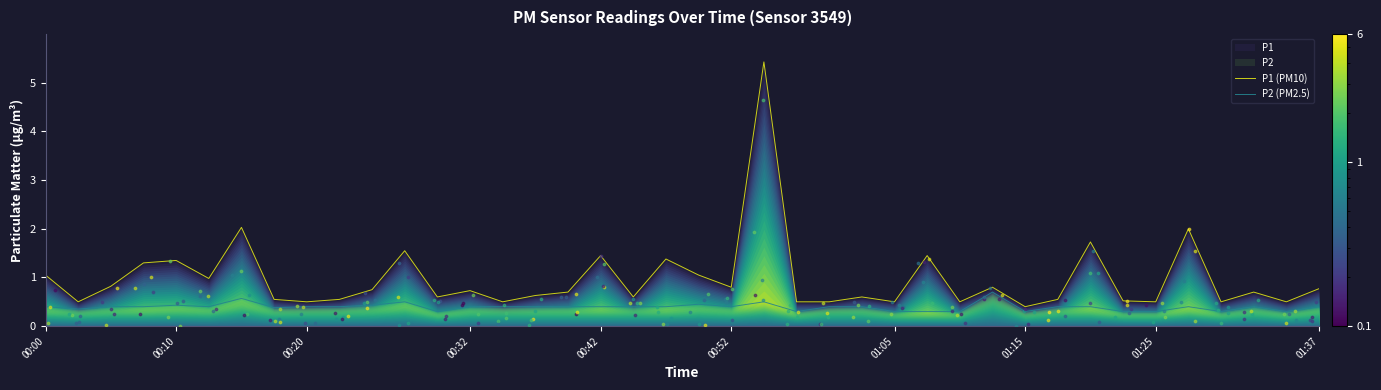

Which series contains the lowest Y value?

P2 (PM2.5)